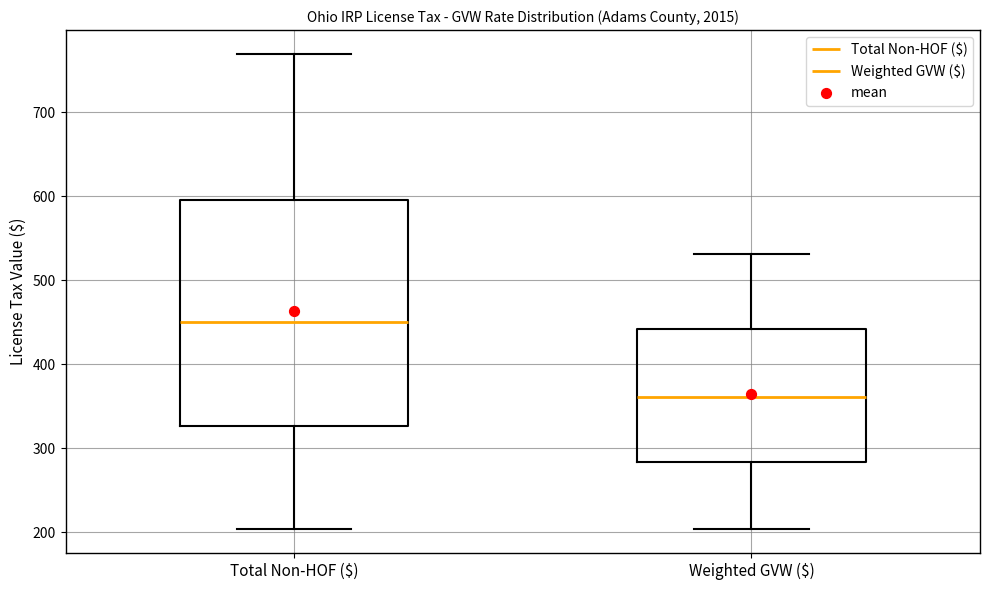

Where is the lower edge of the box for Weighted GVW ($) on the y-axis? The values are not printed on the chart, so give them approximately, as read against the axis.

280